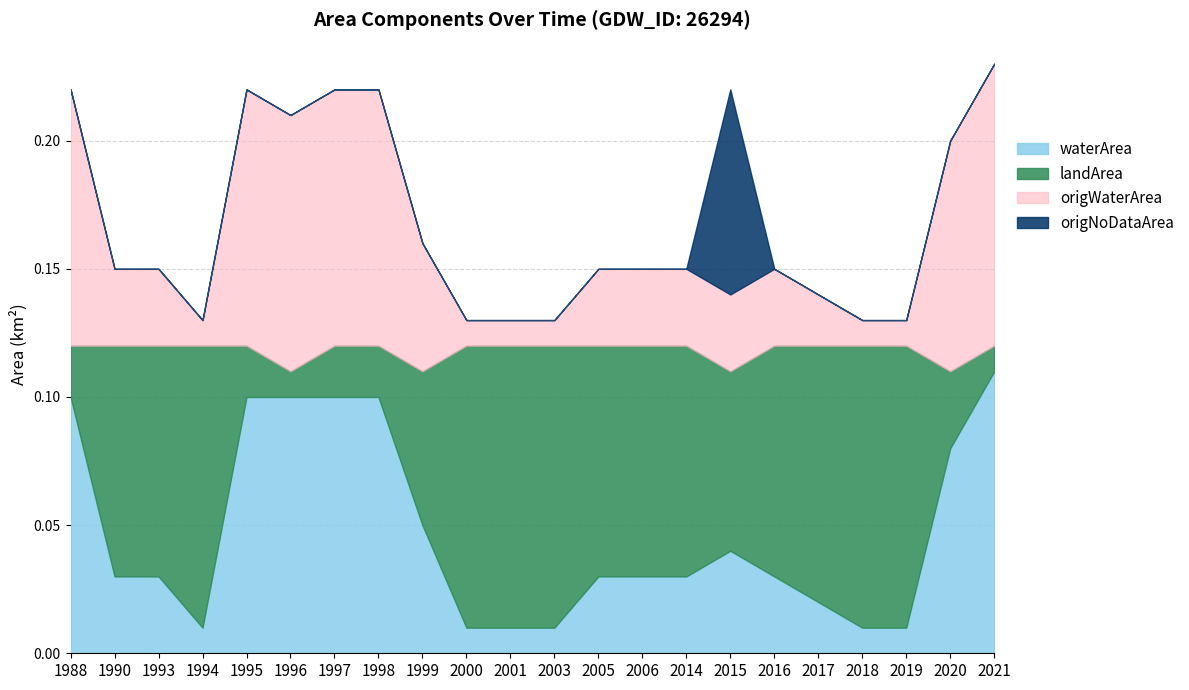

What is the difference between the second highest and second lowest values in the origWaterArea series?

0.1